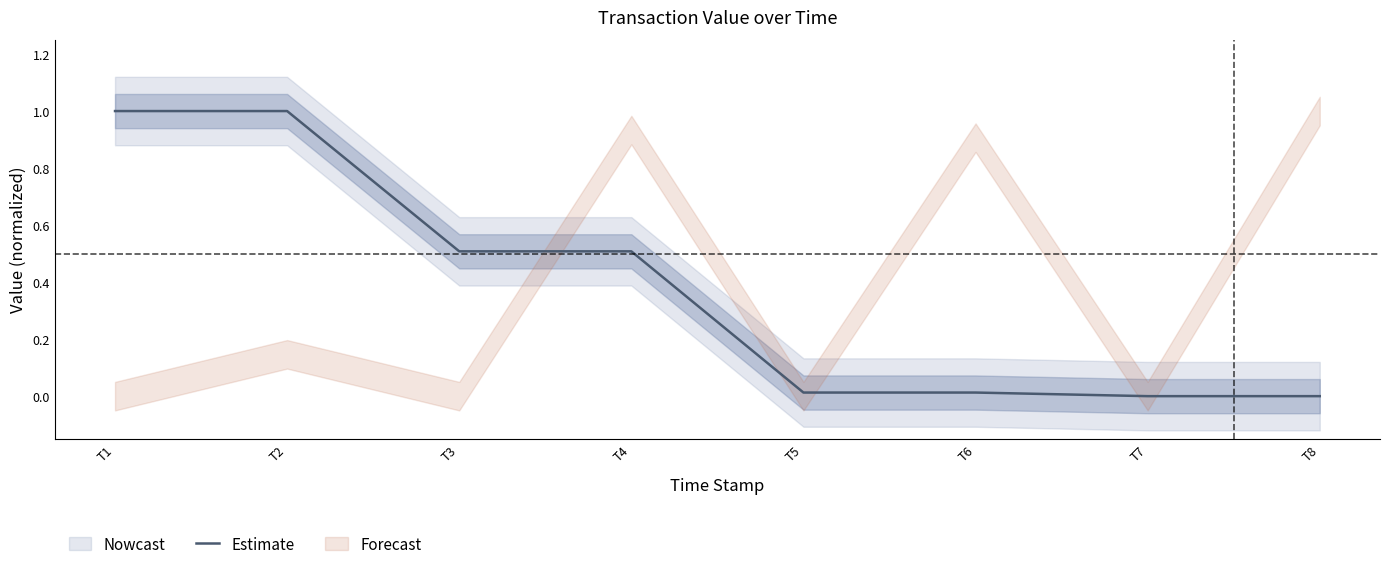

What is the difference between the maximum and minimum values?

1.0